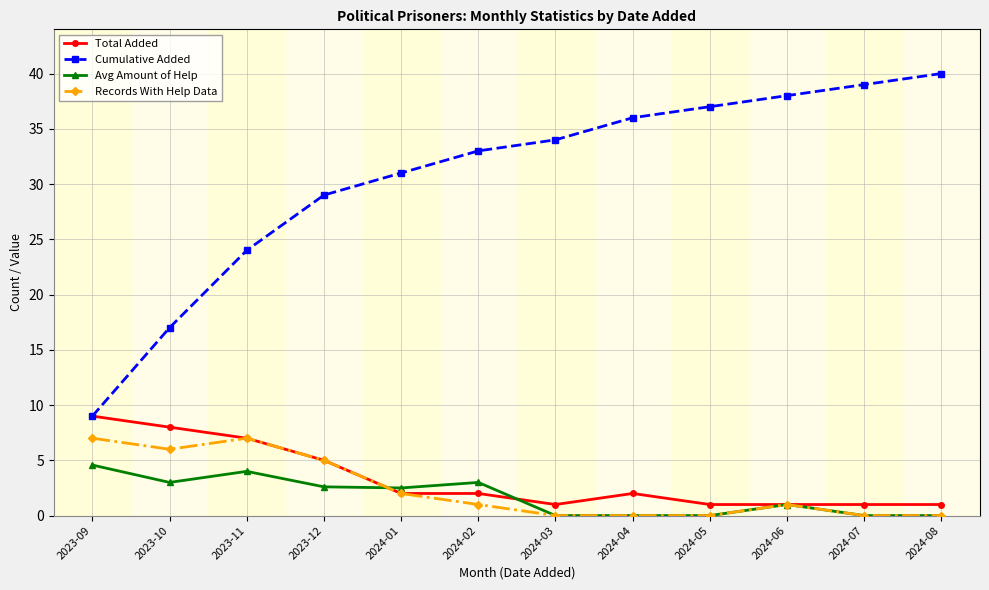

Which category has the lowest value in the Cumulative Added series?

2023-09